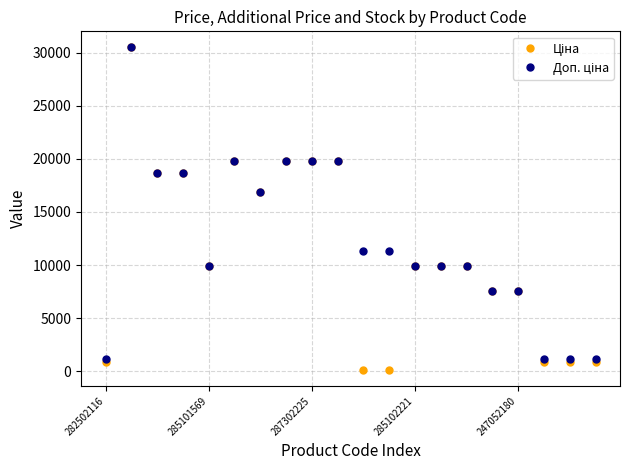

What is the spread (max minus min) of values at 282502116?

288.7